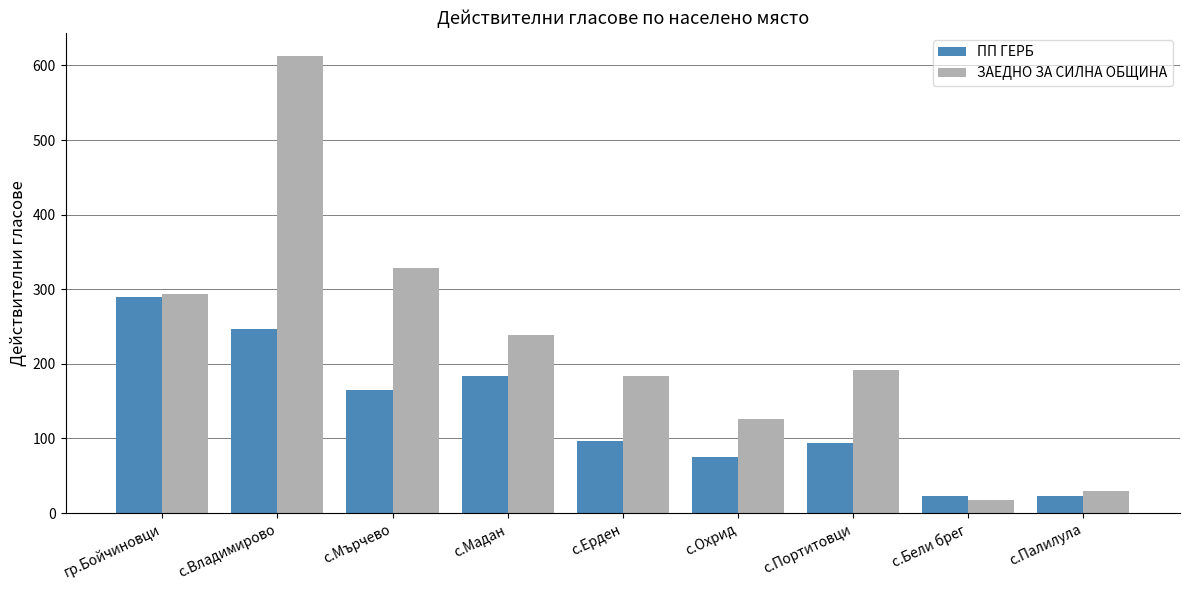

What is the difference between the ЗАЕДНО ЗА СИЛНА ОБЩИНА values at с.Палилула and с.Мърчево?

299